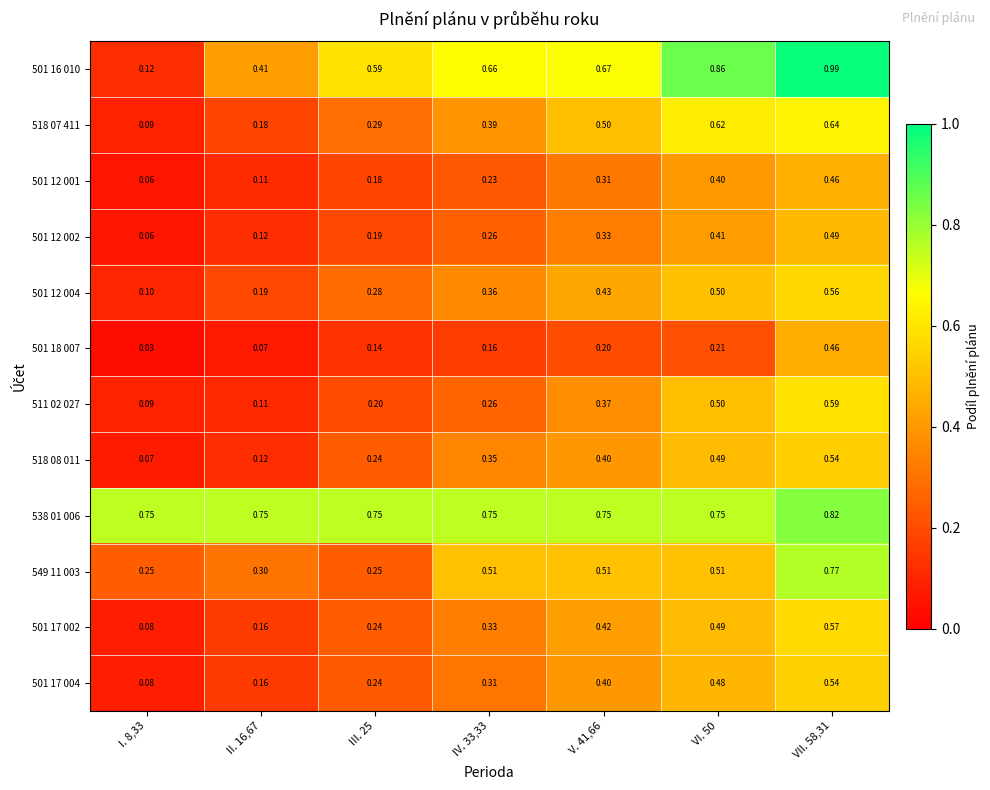

Between I. 8,33 and VI. 50, which series saw the biggest shift?

501 16 010